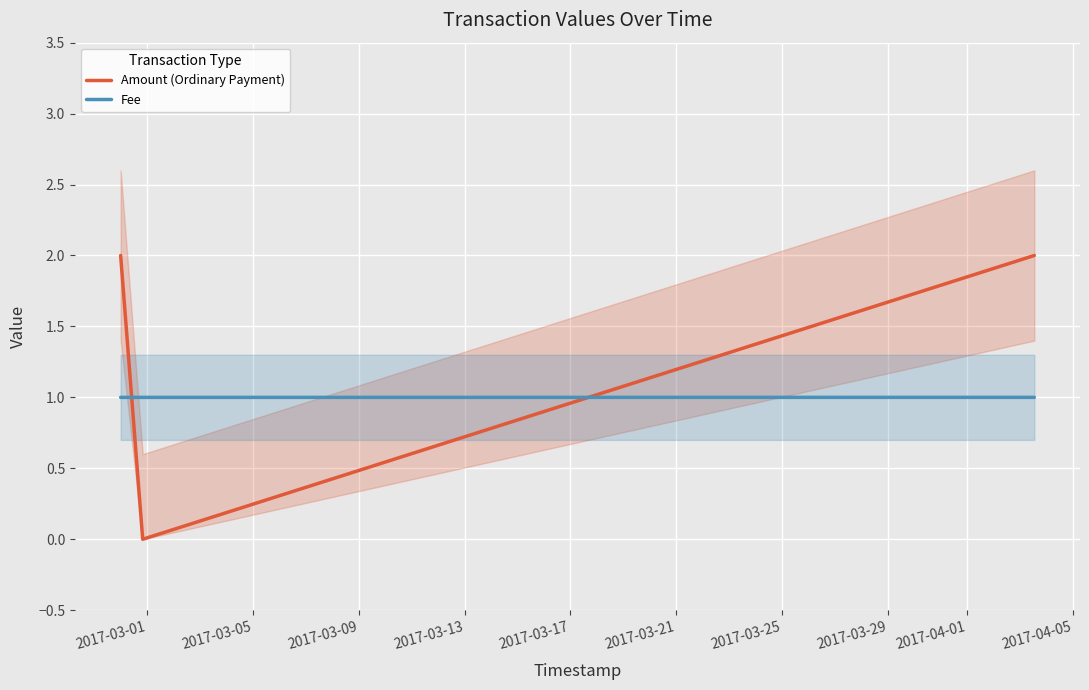

What is the highest value of the Fee series?

1.0